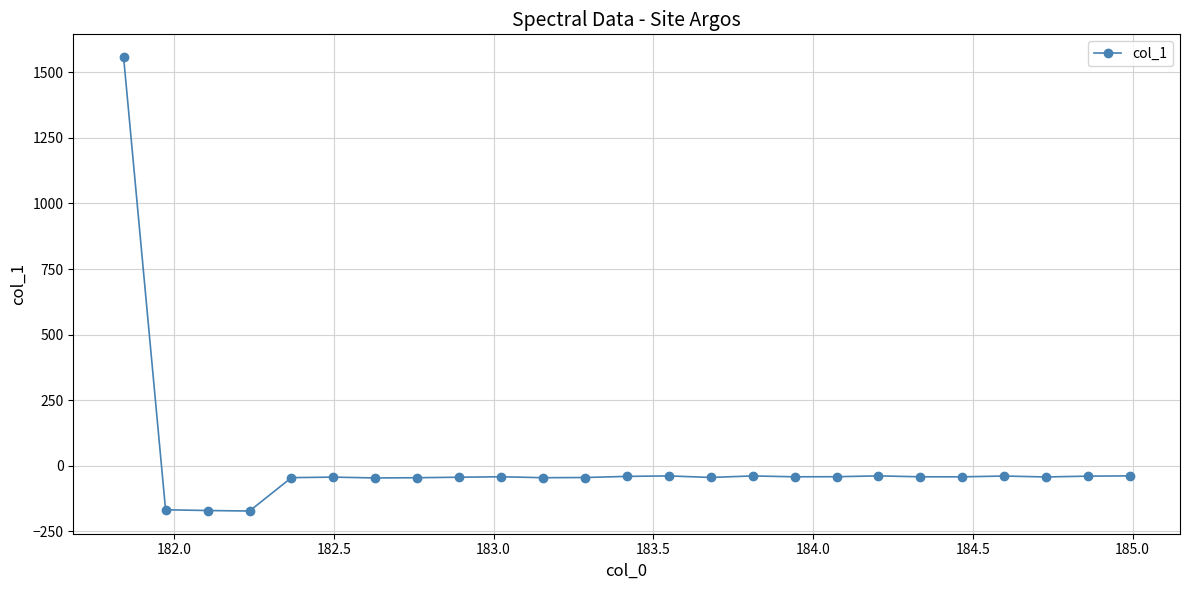

True or false: there are more than 0 points higher than both neighbors.

True